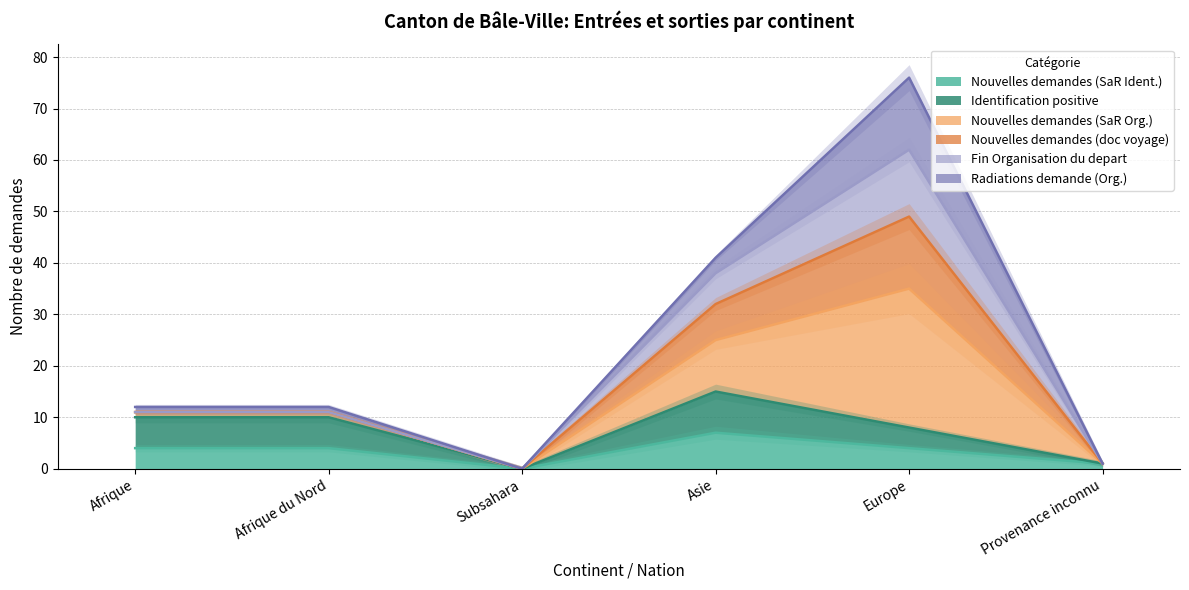

The Nouvelles demandes (SaR Ident.) series shows 4 at Afrique du Nord. True or false?

True